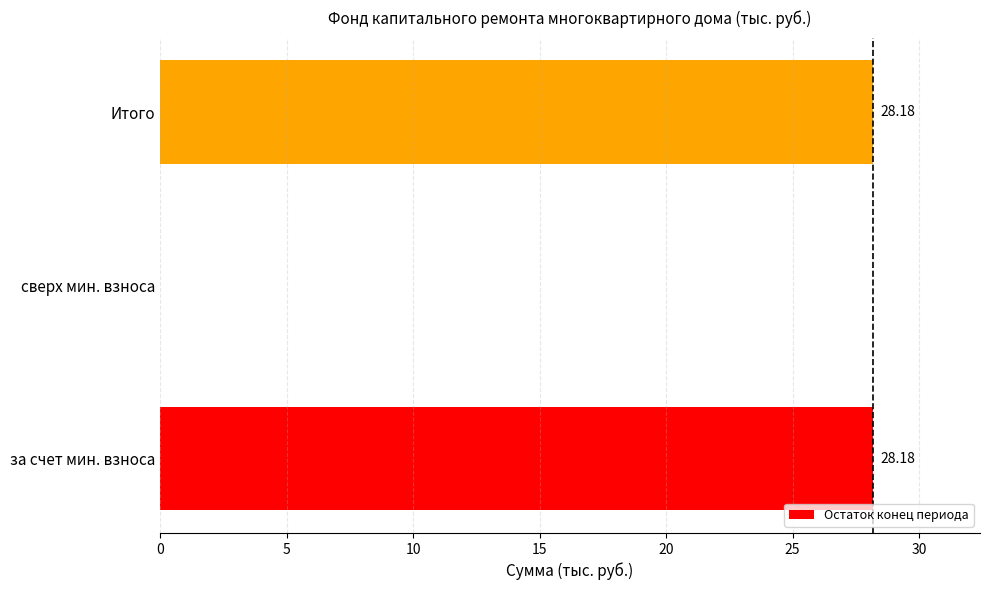

What is the sum of the values at сверх мин. взноса and за счет мин. взноса?

28.2